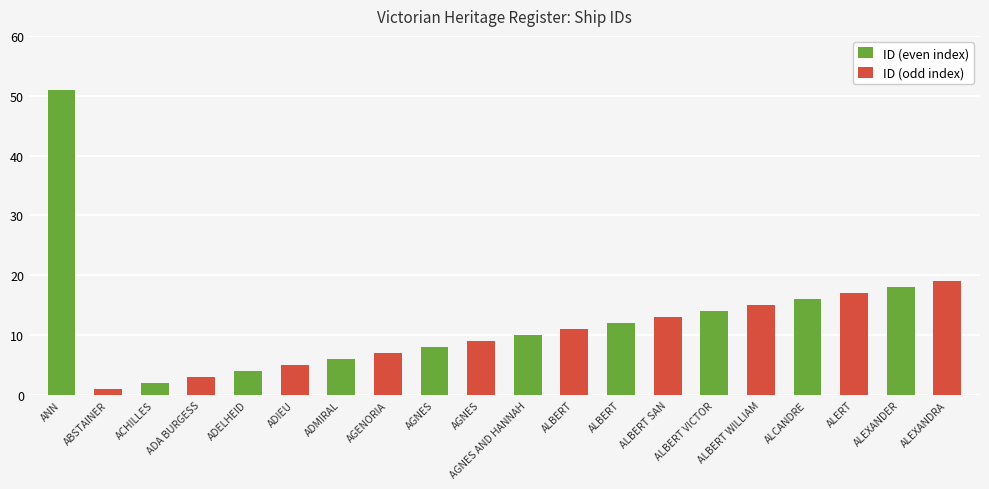

What is the label of the 7th bar from the right?

ADMIRAL